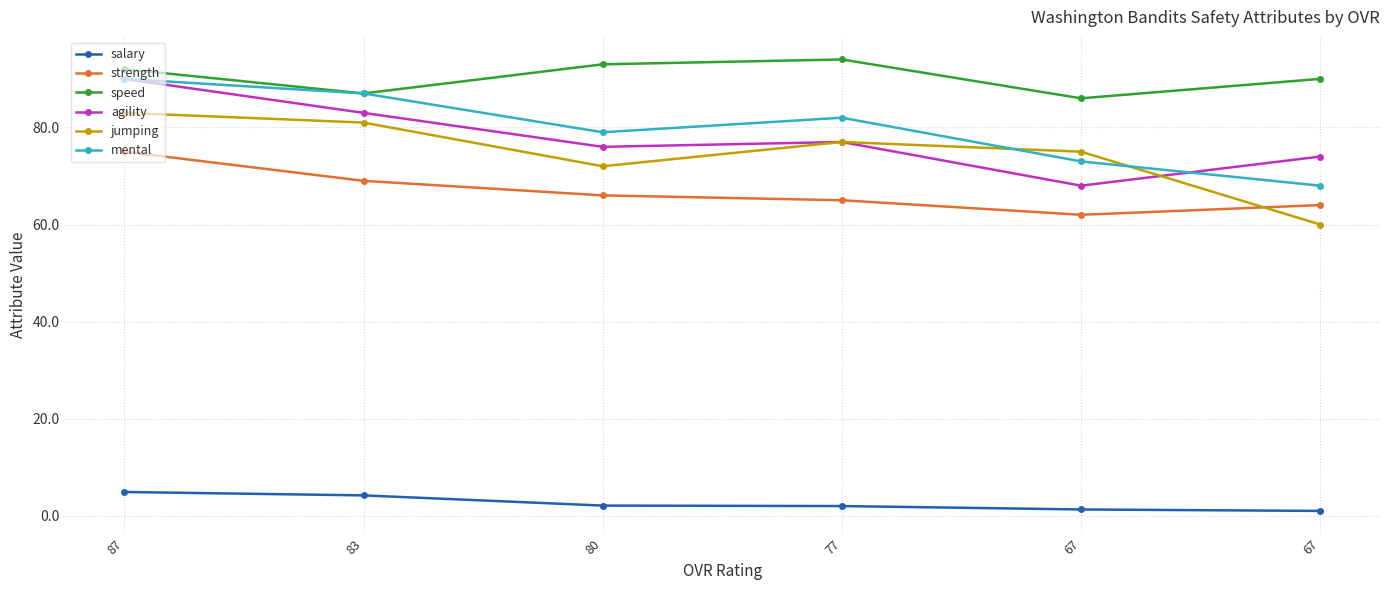

Reading right to left, what are all the values shown in this chart?

salary: 1.0	1.3	2.0	2.1	4.2	4.9
strength: 64.0	62.0	65.0	66.0	69.0	75.0
speed: 90.0	86.0	94.0	93.0	87.0	92.0
agility: 74.0	68.0	77.0	76.0	83.0	90.0
jumping: 60.0	75.0	77.0	72.0	81.0	83.0
mental: 68.0	73.0	82.0	79.0	87.0	90.0